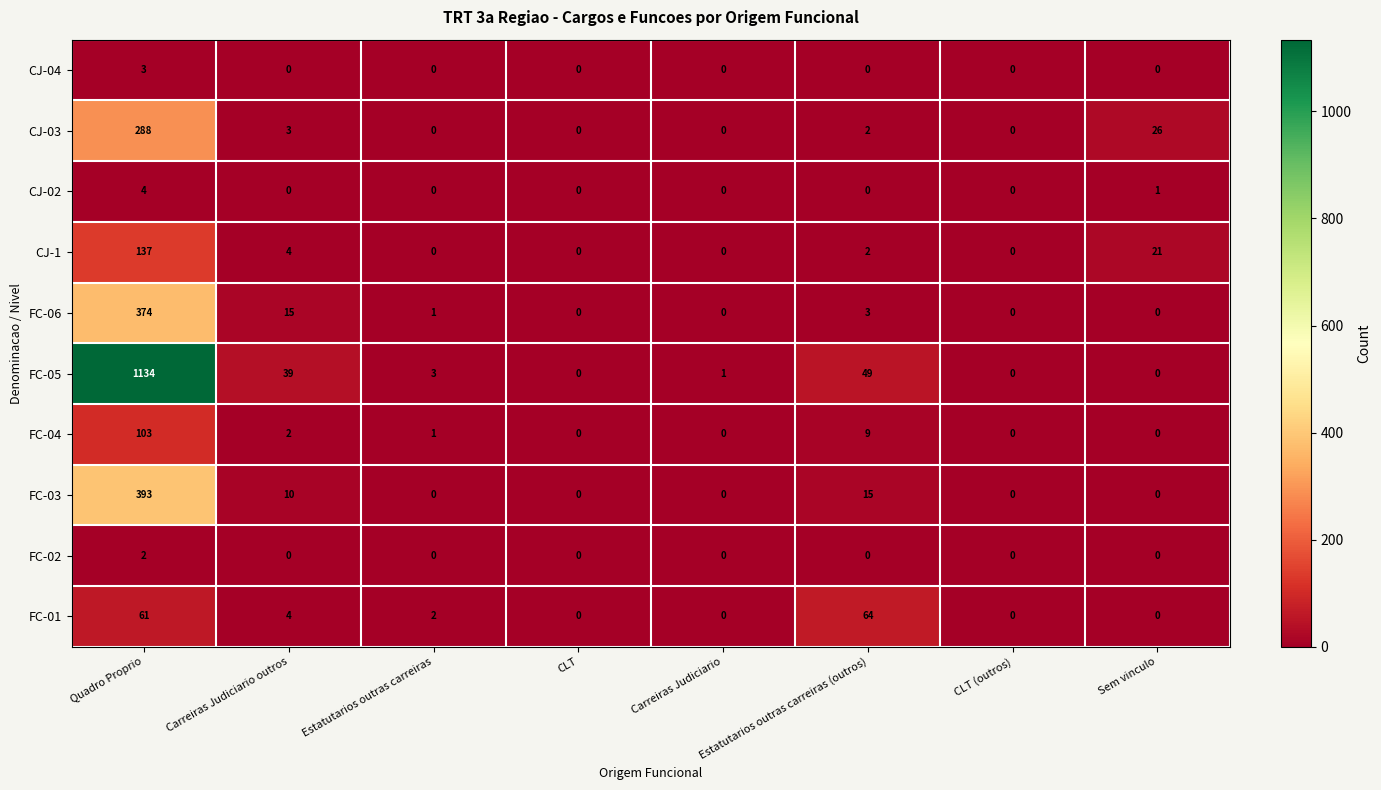

The FC-03 series shows 17 at Carreiras Judiciario outros. True or false?

False